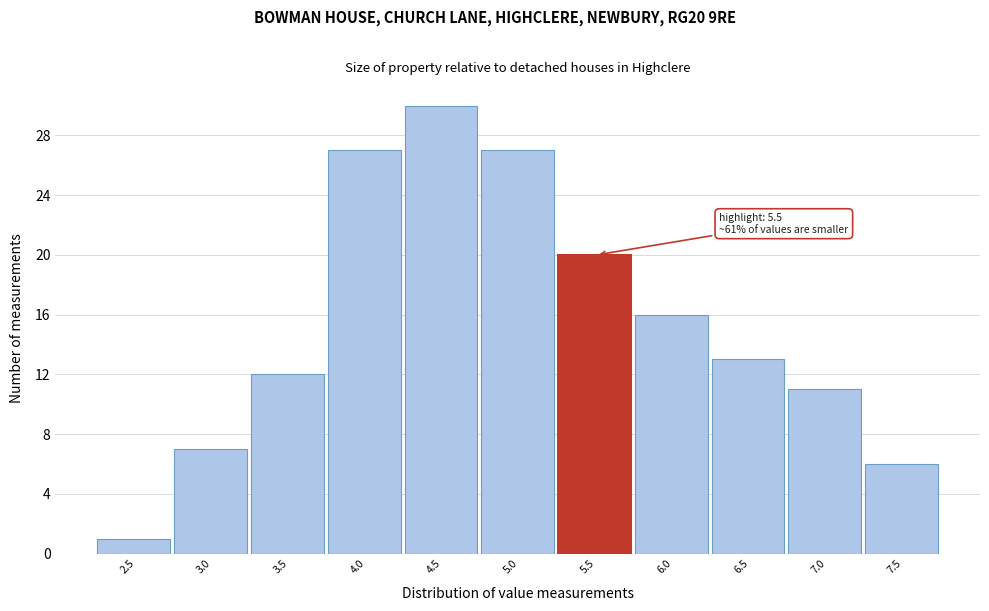

Reading left to right, extract all data points from this chart.

2.5=1	3.0=7	3.5=12	4.0=27	4.5=30	5.0=27	5.5=20	6.0=16	6.5=13	7.0=11	7.5=6